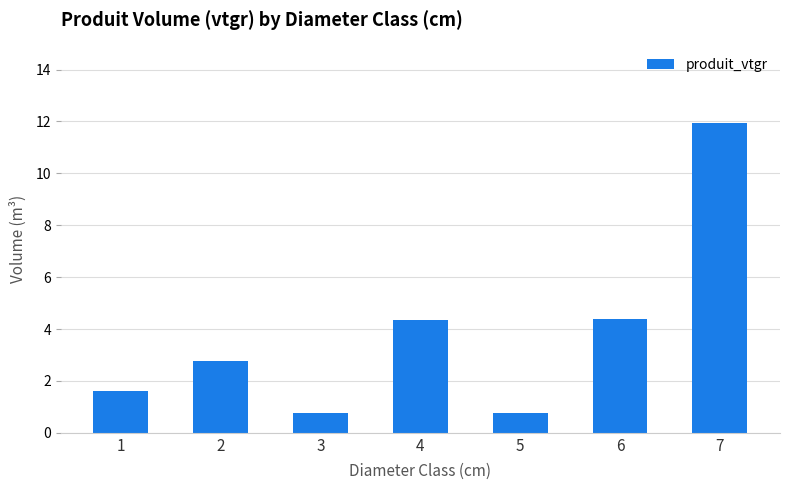

Is it true that the value at 7 is 3.8?

False